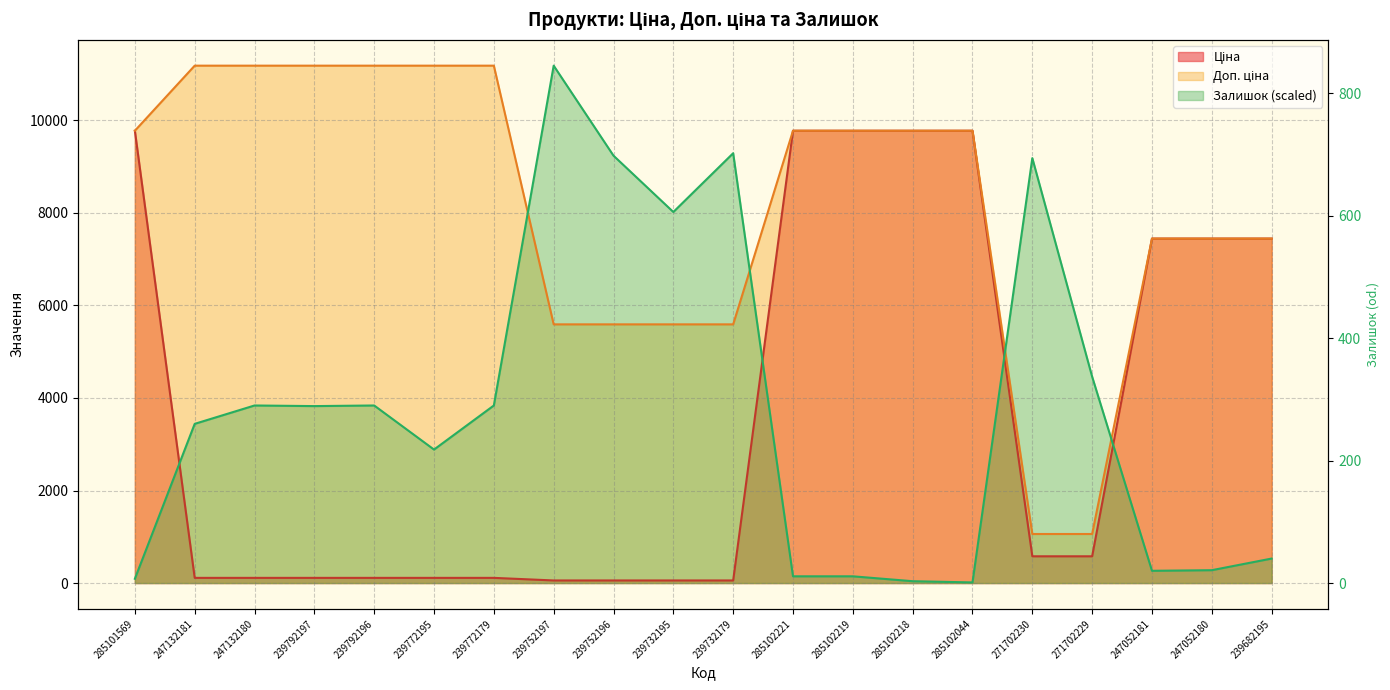

True or false: Доп. ціна and Ціна intersect in this chart.

False